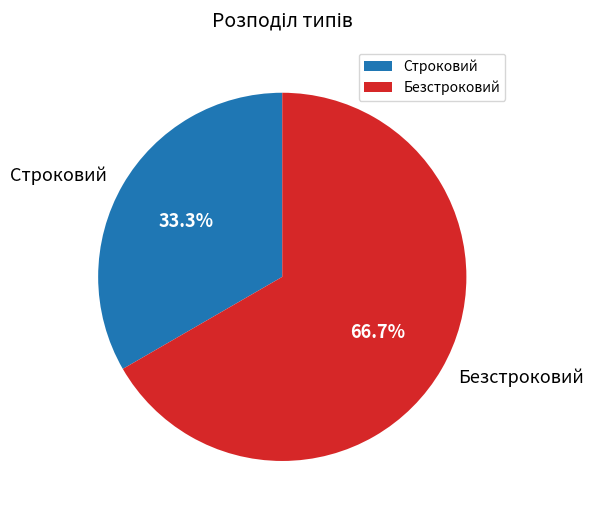

What is the ratio of the value at Безстроковий to the value at Строковий?

2.0